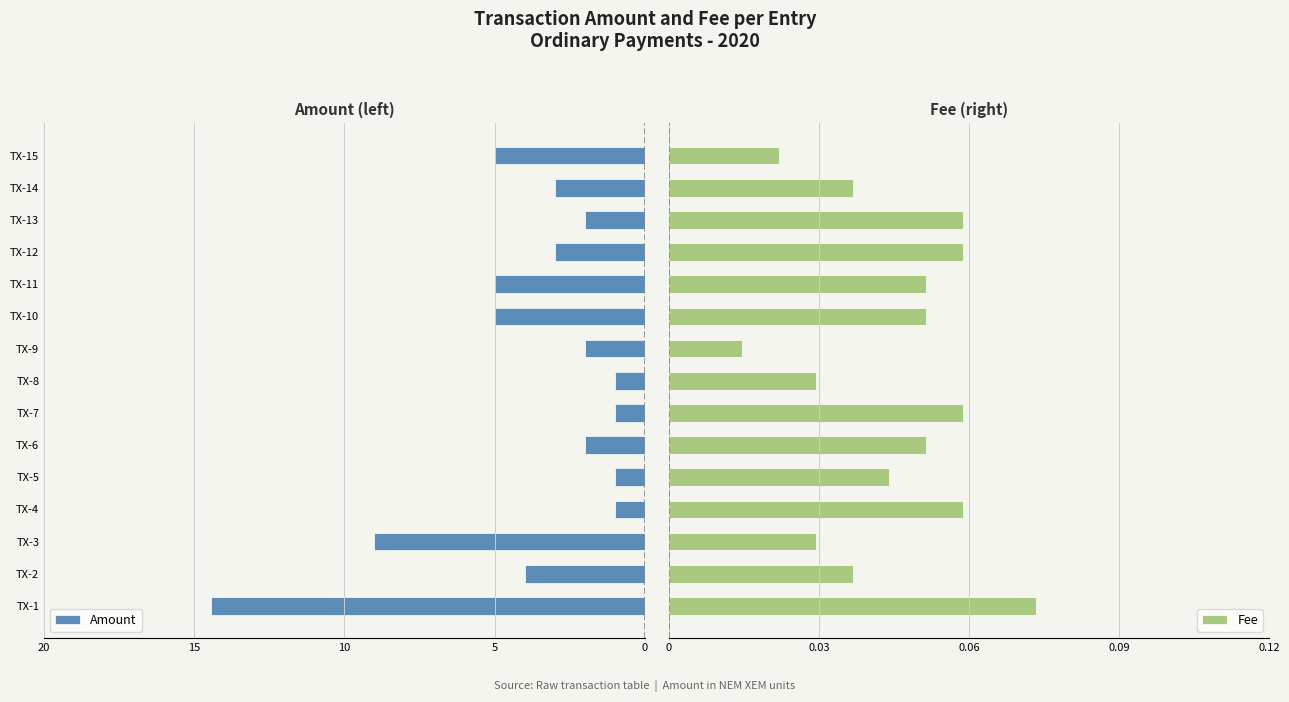

Count the Fee values in the range 0 to 1.

15